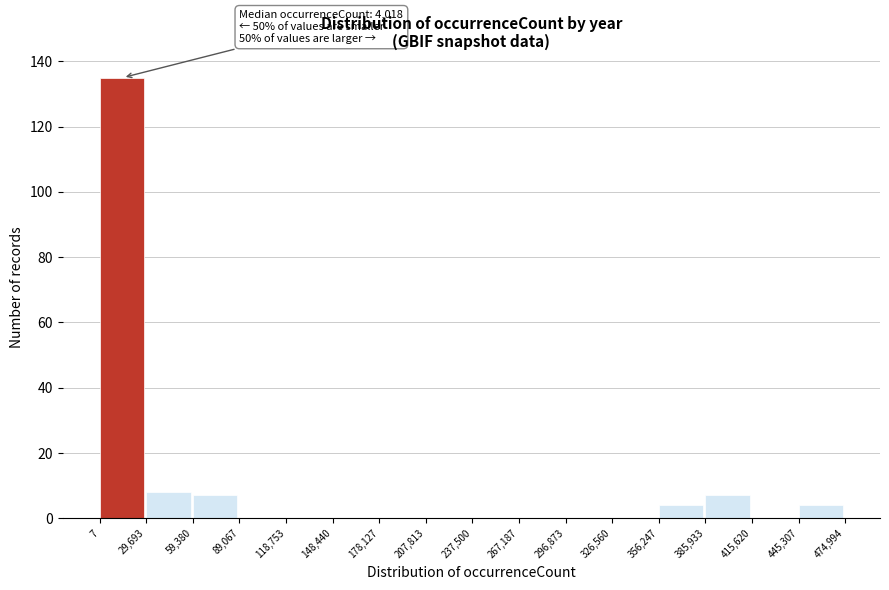

Over which range of the x-axis is the bar tallest?

7 to 29,693